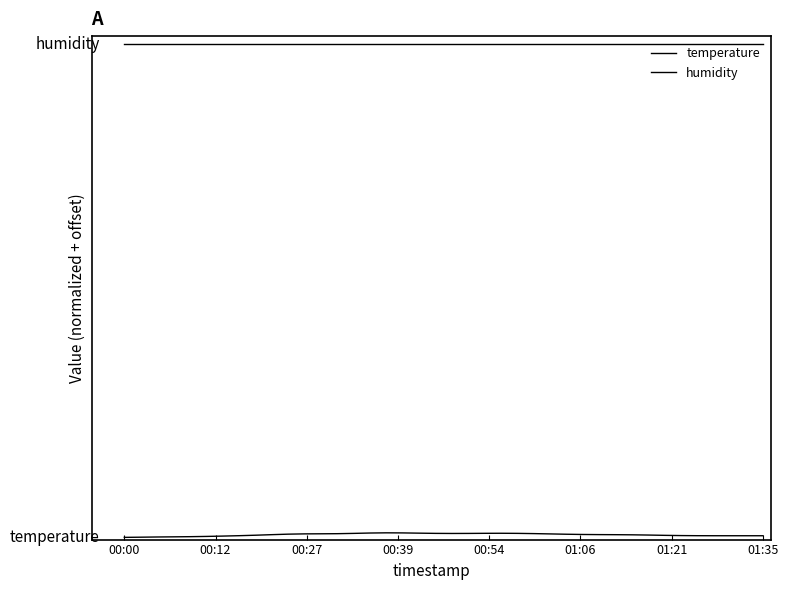

True or false: humidity has more than 2 points higher than both neighbors.

False